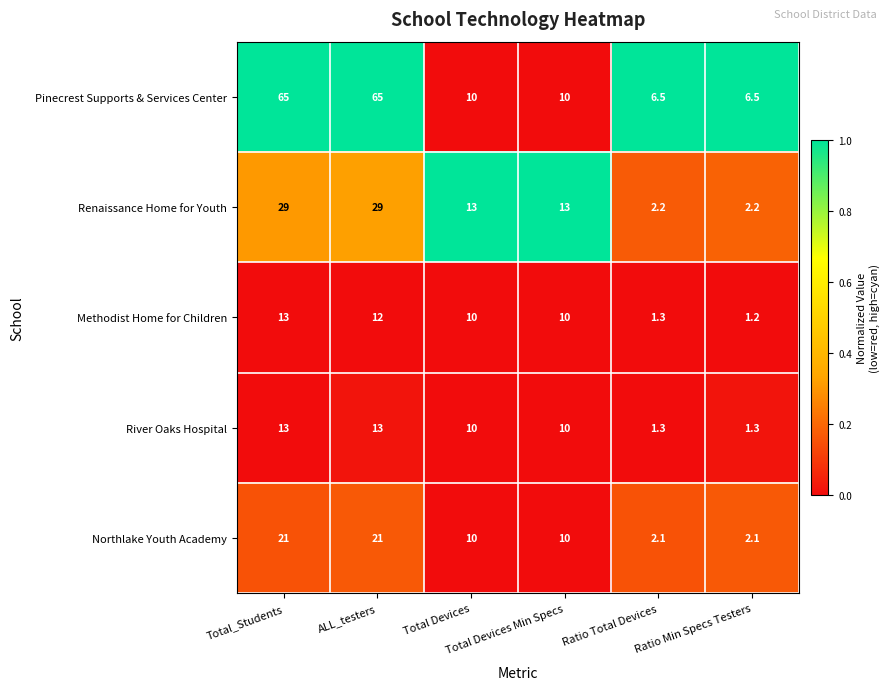

What is the difference between the maximum and second lowest values in the Pinecrest Supports & Services Center series?

58.5